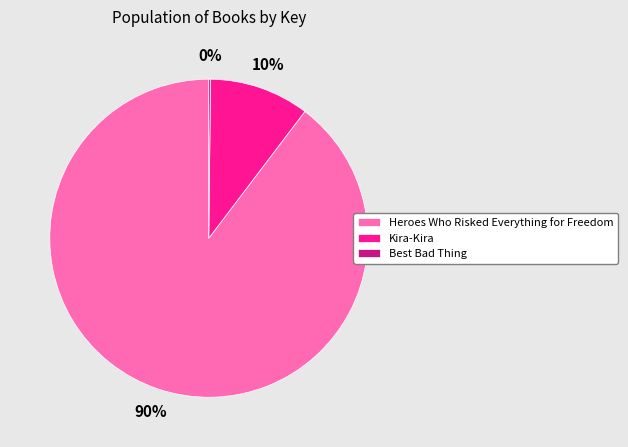

The Heroes Who Risked Everything for Freedom slice represents 99% of the pie. True or false?

False